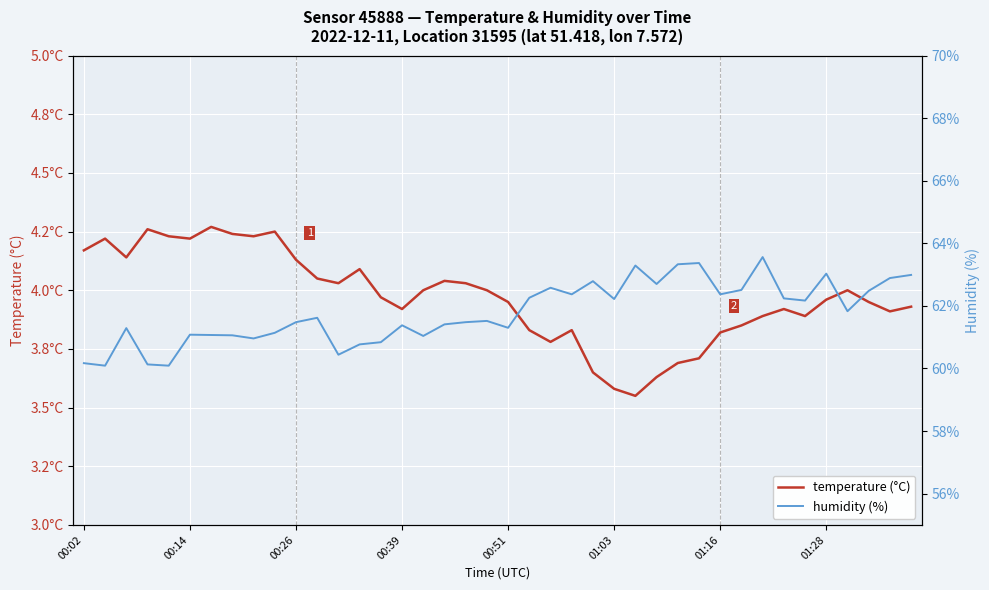

Reading right to left, transcribe all the data shown in this chart.

temperature (°C): 3.9	3.9	4.0	4.0	4.0	3.9	3.9	3.9	3.9	3.8	3.7	3.7	3.6	3.5	3.6	3.6	3.8	3.8	3.8	4.0	4.0	4.0	4.0	4.0	3.9	4.0	4.1	4.0	4.0	4.1	4.2	4.2	4.2	4.3	4.2	4.2	4.3	4.1	4.2	4.2
humidity (%): 63.0	62.9	62.5	61.8	63.0	62.2	62.2	63.6	62.5	62.4	63.4	63.3	62.7	63.3	62.2	62.8	62.4	62.6	62.3	61.3	61.5	61.5	61.4	61.0	61.4	60.8	60.8	60.4	61.6	61.5	61.1	61.0	61.1	61.1	61.1	60.1	60.1	61.3	60.1	60.2